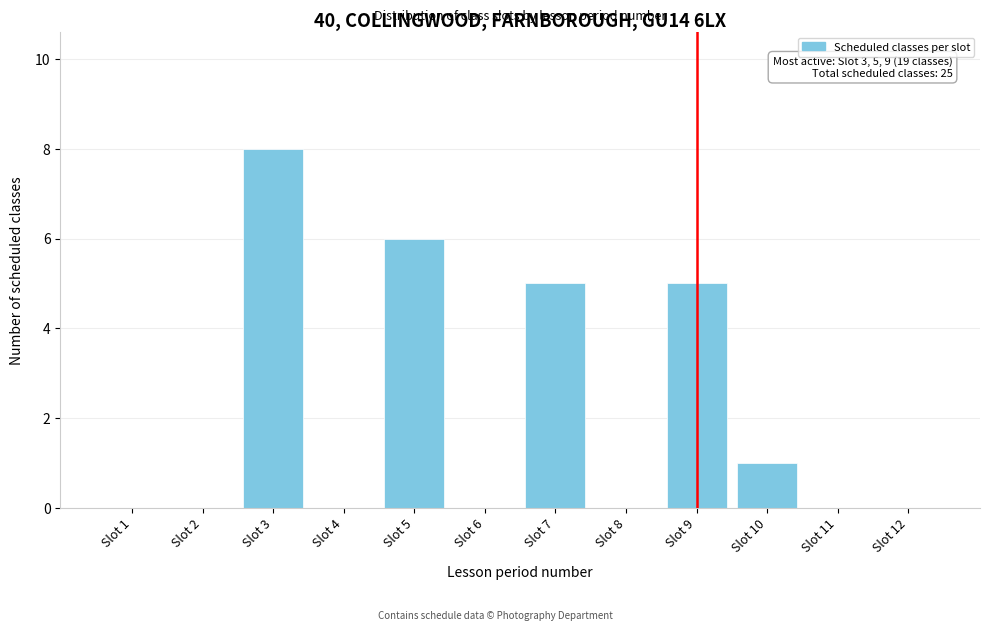

Reading right to left, what are all the values shown in this chart?

Slot 12=0	Slot 11=0	Slot 10=1	Slot 9=5	Slot 8=0	Slot 7=5	Slot 6=0	Slot 5=6	Slot 4=0	Slot 3=8	Slot 2=0	Slot 1=0